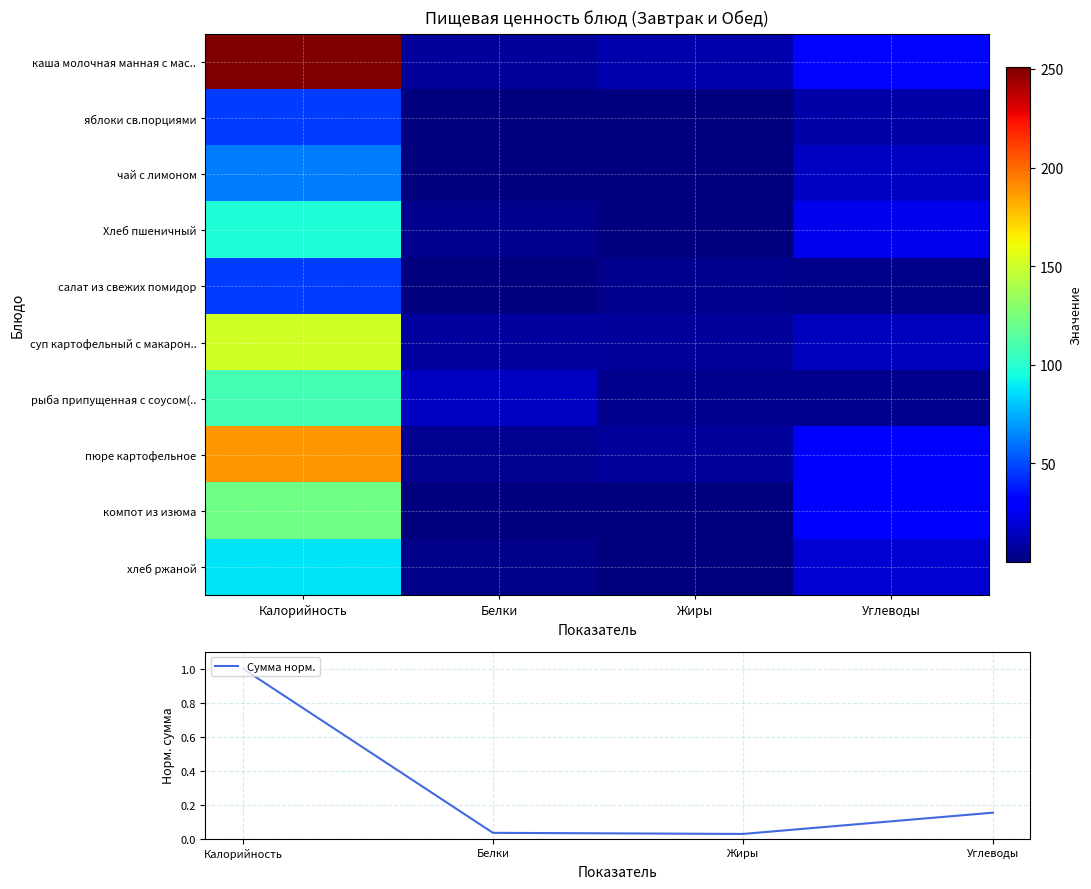

True or false: Сумма норм. has more than 2 interior local peaks.

False